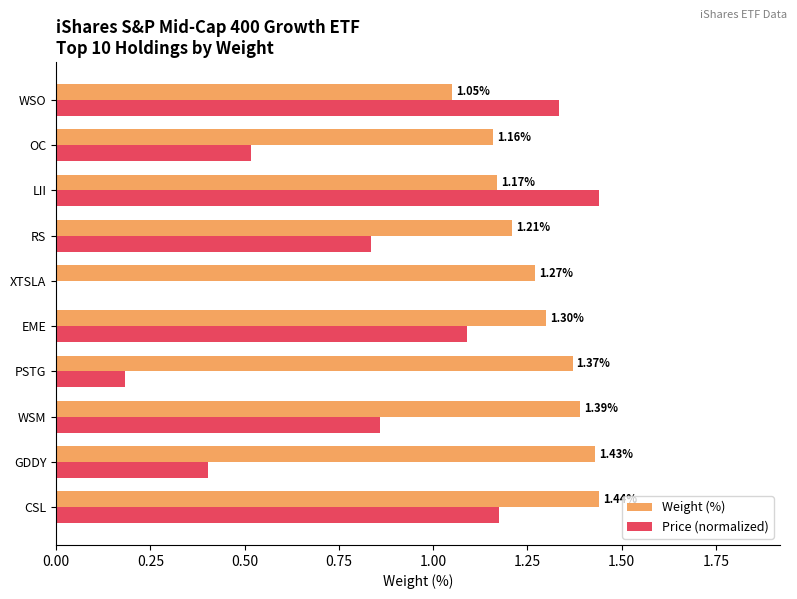

Between EME and RS, which series saw the biggest shift?

Price (normalized)